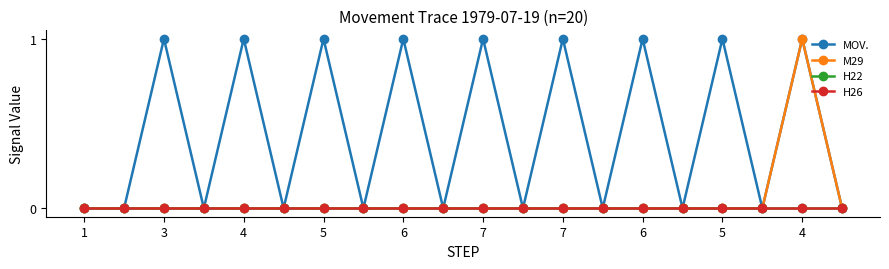

What is the maximum value shown in the chart?

1